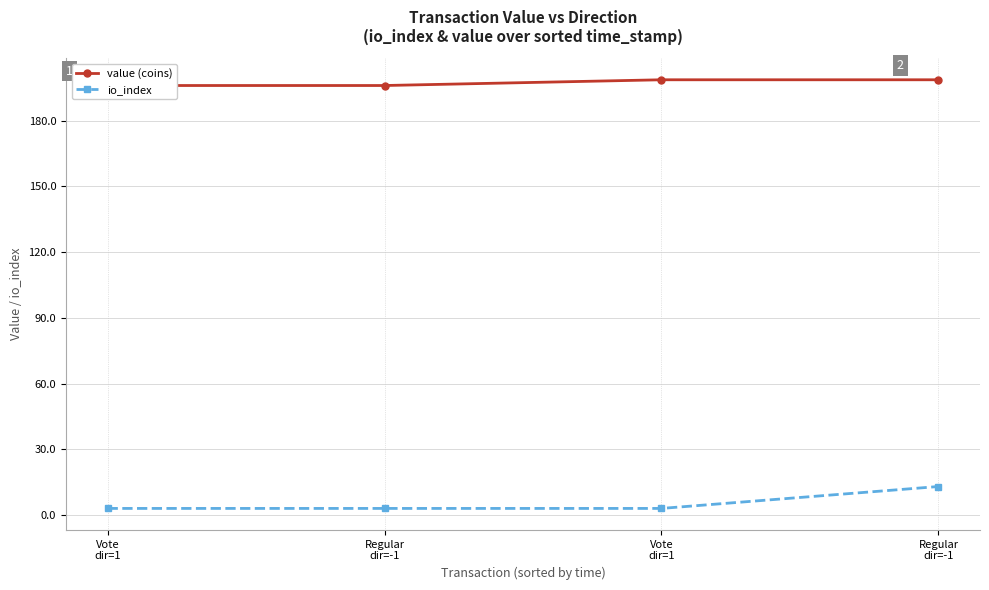

How many series are shown in this chart?

2